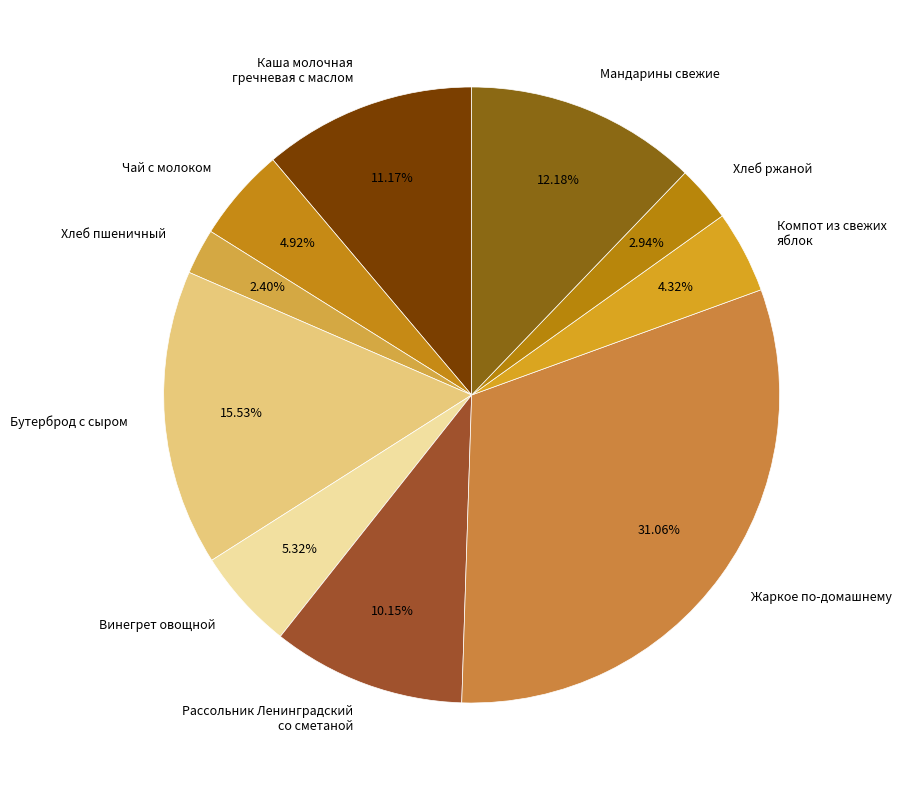

Is the sum of Хлеб пшеничный and Хлеб ржаной greater than half?

No